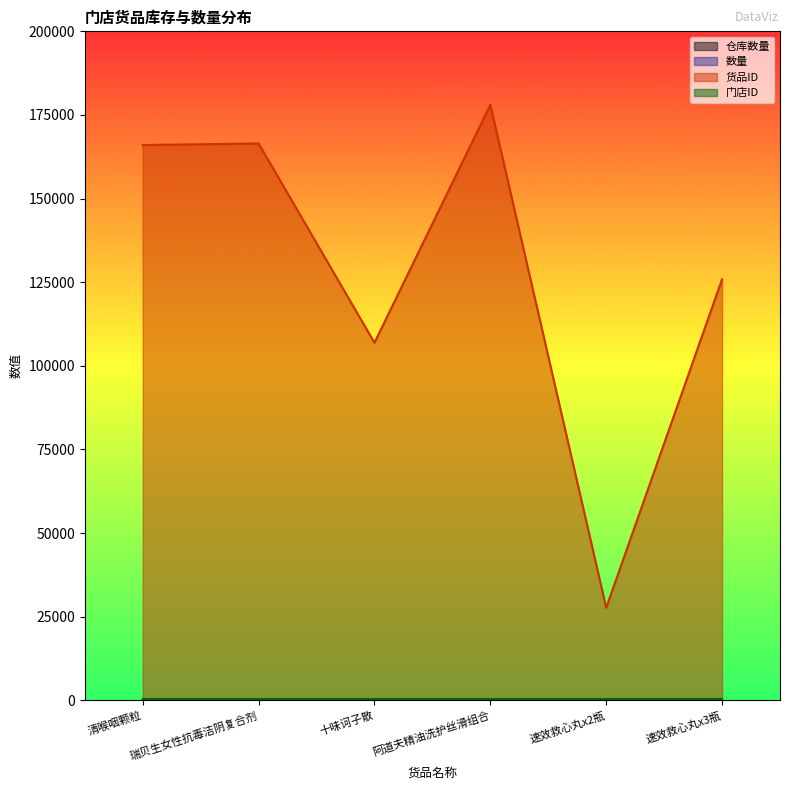

What is the sum of all 仓库数量 values?

440